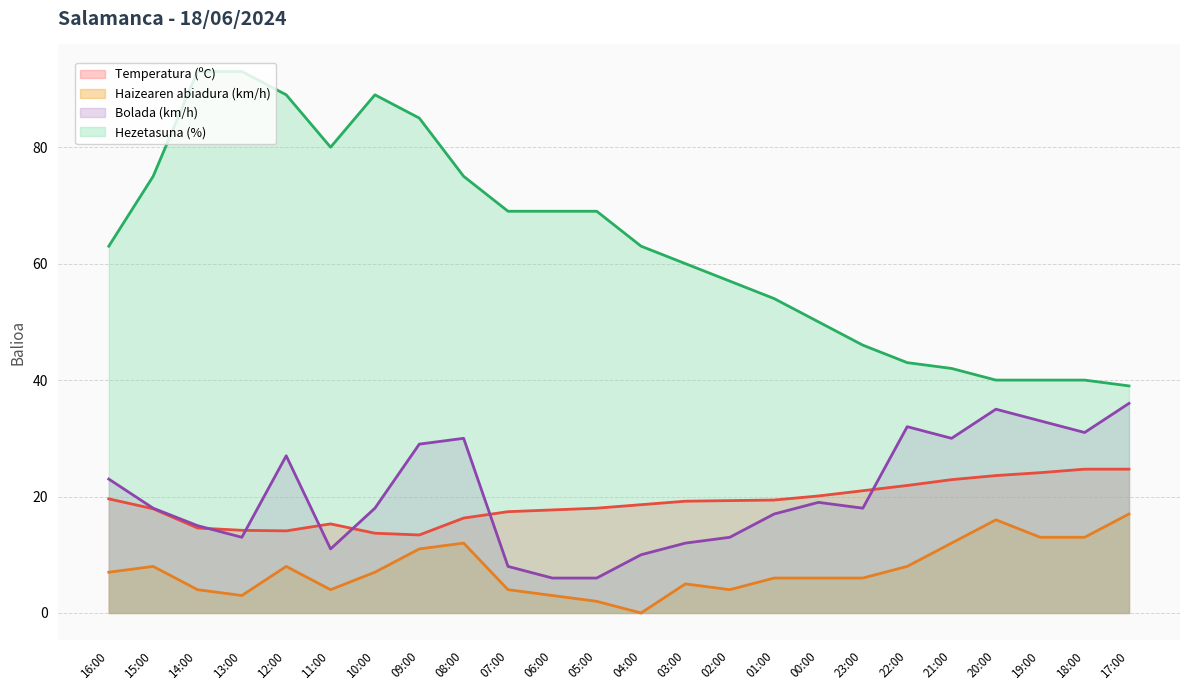

What position from the left is 21:00?

20